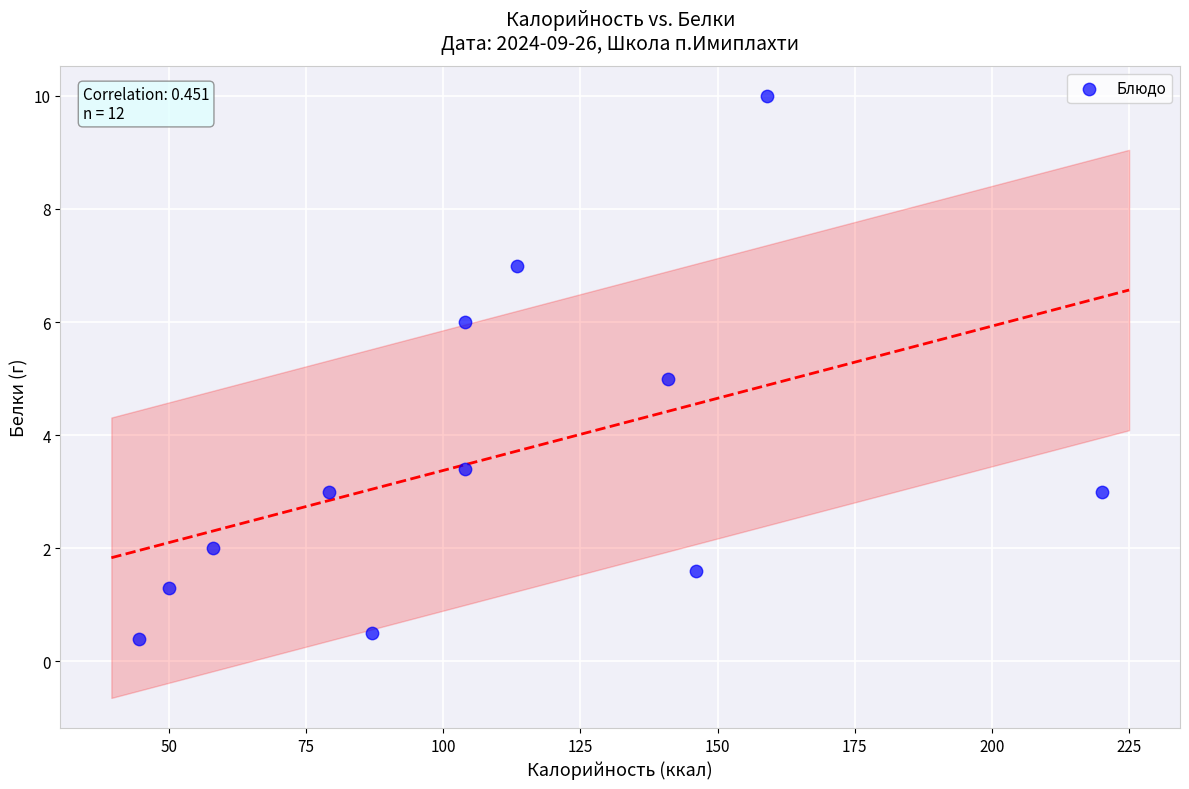

What is the range of X values (max minus min)?

175.5